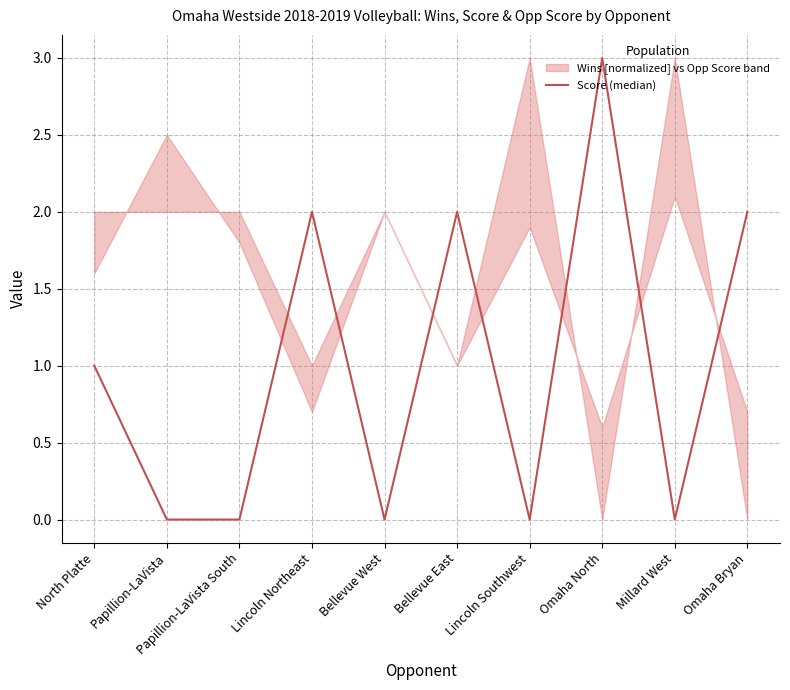

At which category does the chart reach its peak across all series?

Omaha North